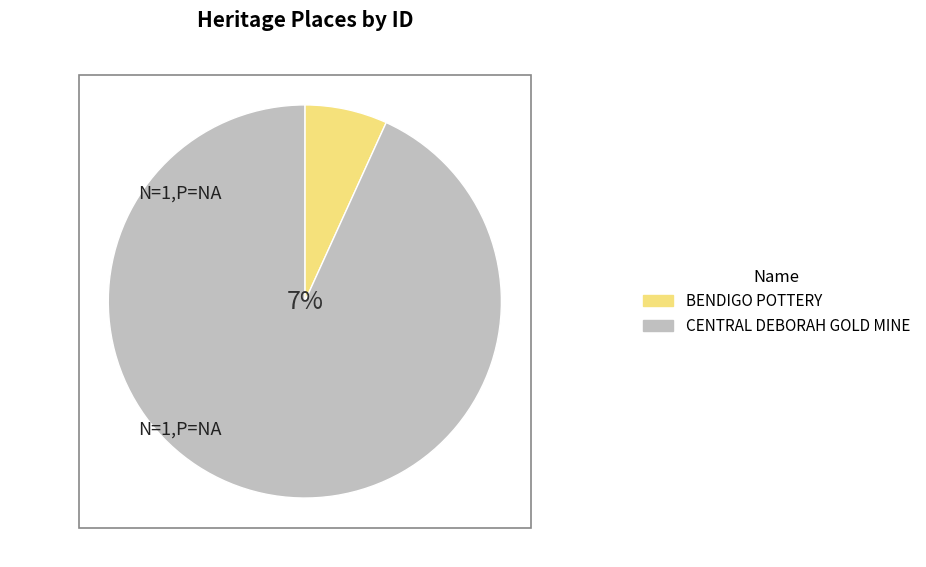

To the nearest percent, what is the average slice percentage?

50%